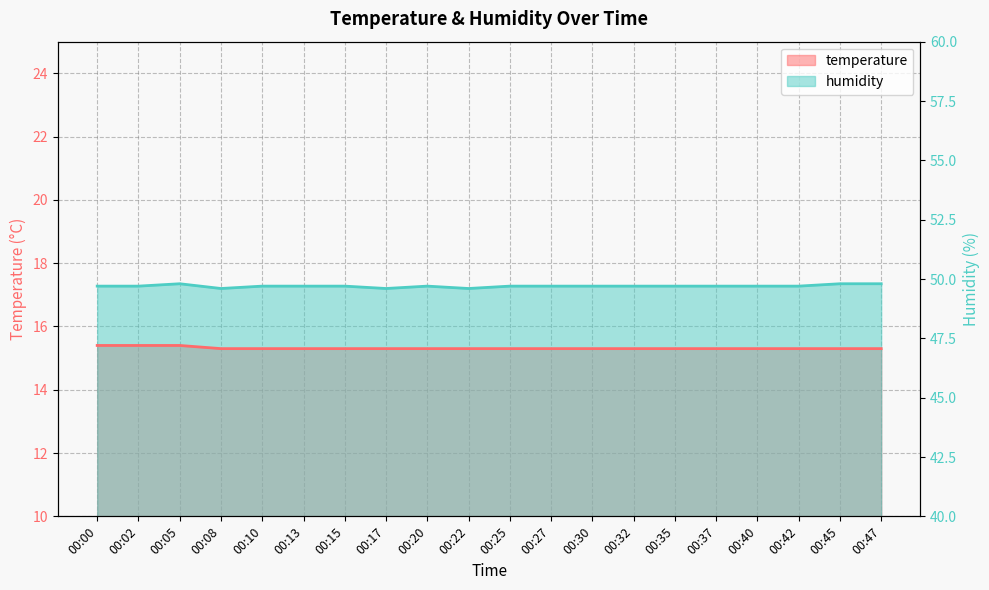

True or false: temperature has a value of 15.4 at 00:00.

True